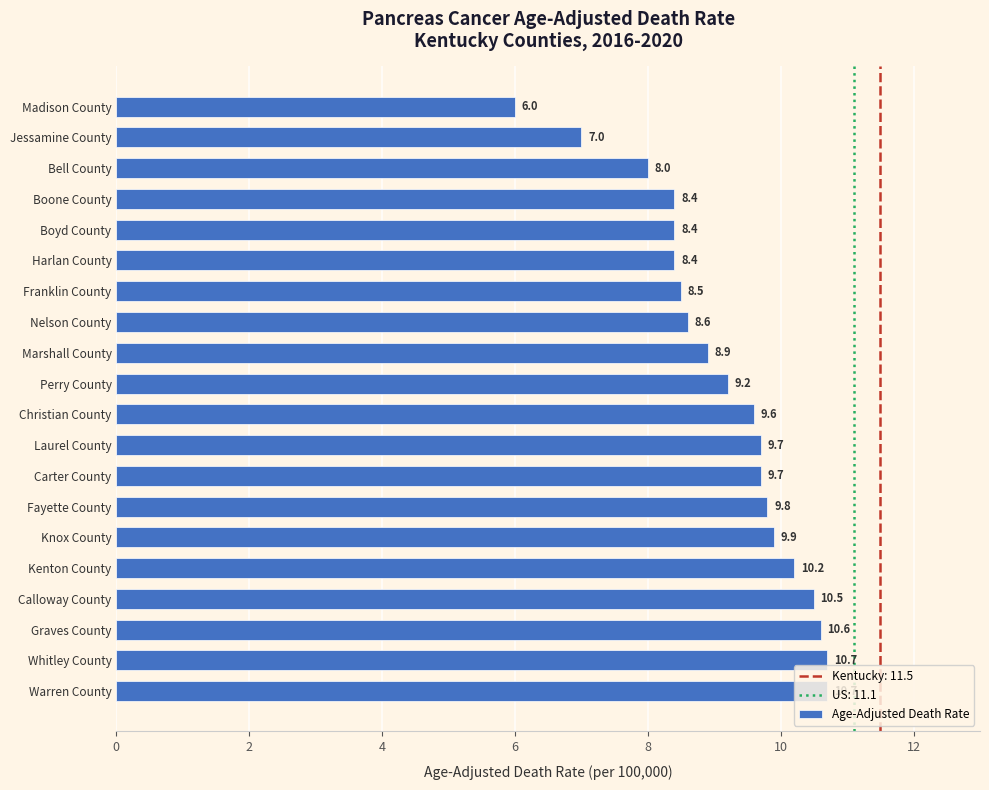

The chart shows a value of 9.7 at Carter County. True or false?

True